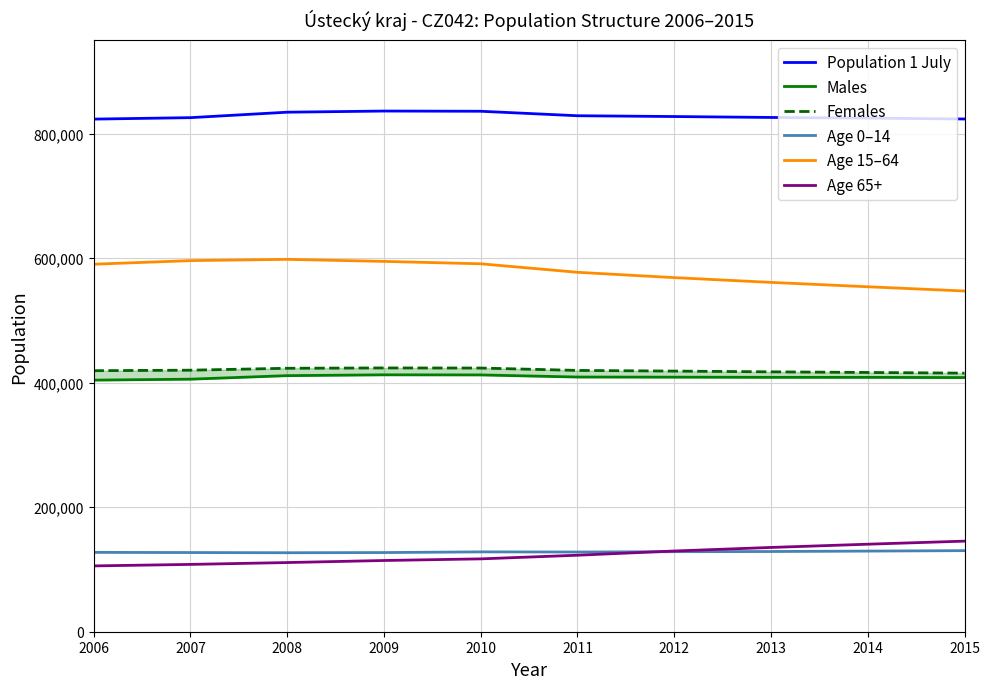

Which series has the largest range (max minus min)?

Age 15–64